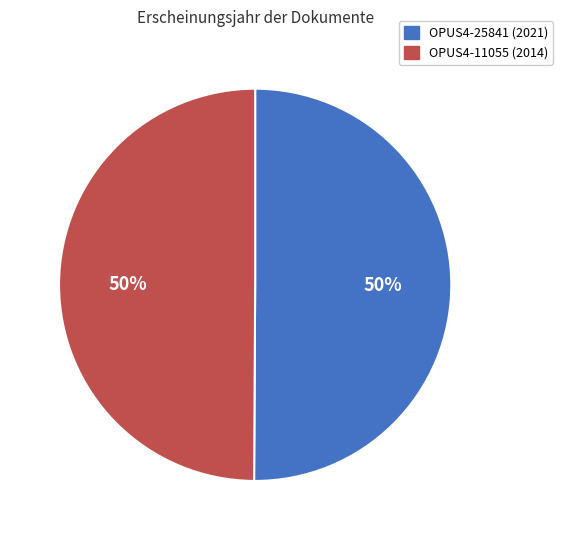

Is it true that OPUS4-11055 (2014) is 40% of the pie?

False